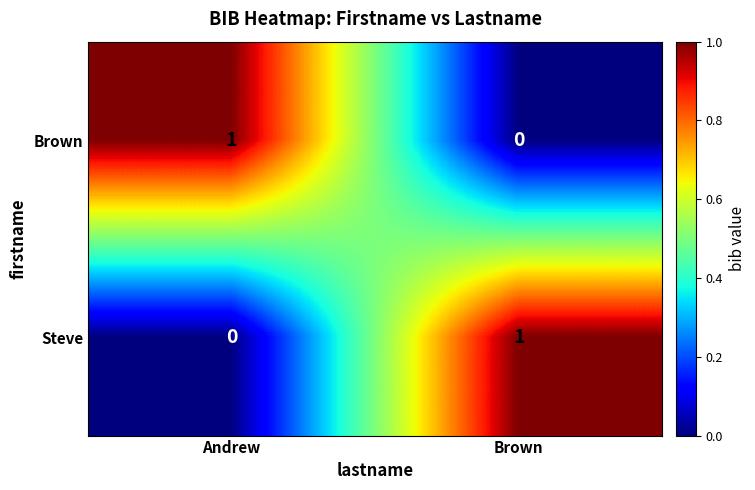

At Andrew, list the series in order from smallest to largest.

Steve, Brown